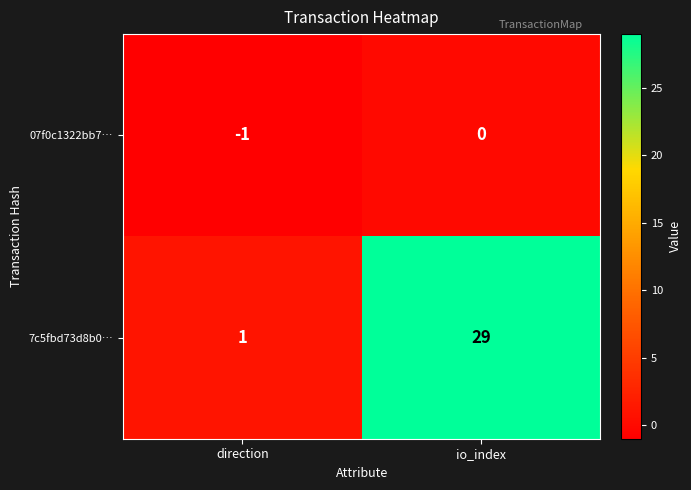

Is the value of 07f0c1322bb7… at direction greater than the value of 7c5fbd73d8b0… at direction?

No